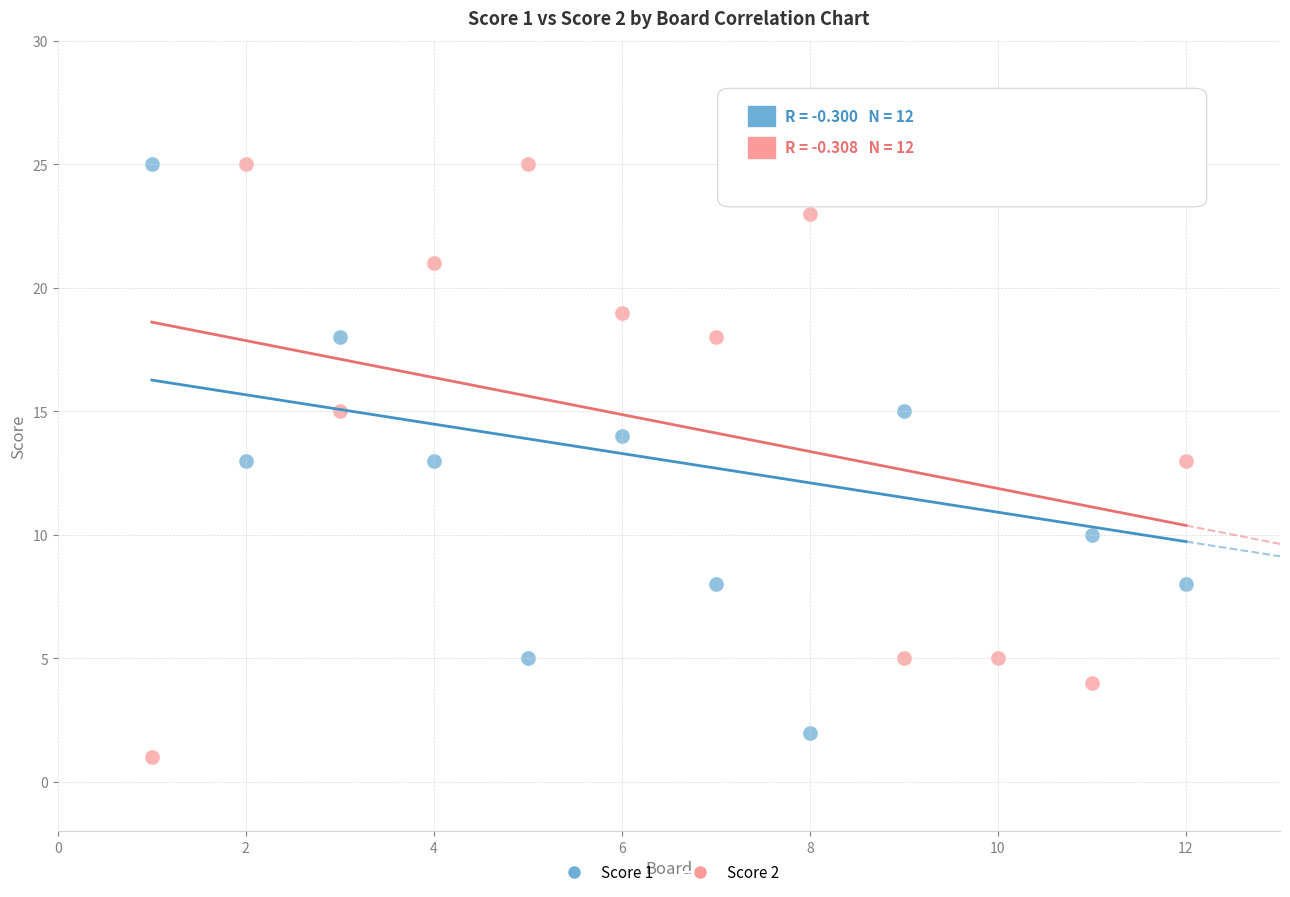

What is the X range (max minus min) for the scatter plot?

11